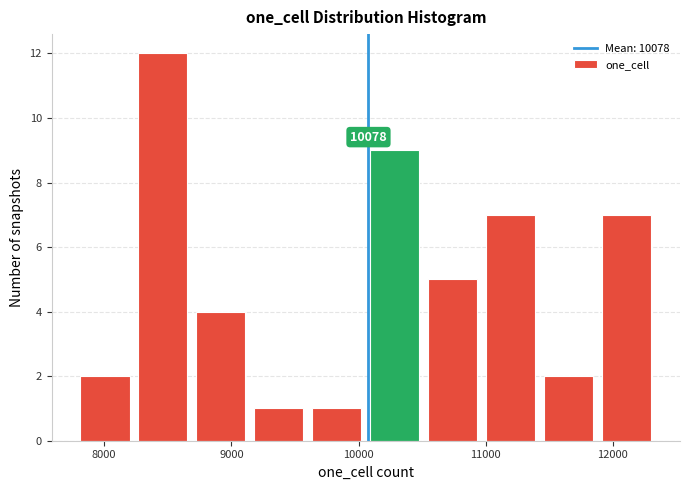

Over which range of the x-axis is the bar tallest?

8200 to 8700